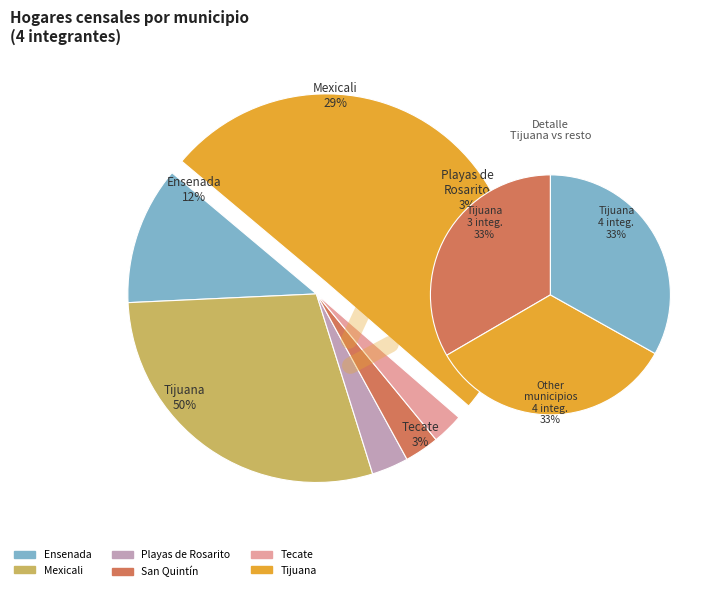

Which category has the biggest portion of the pie?

Tijuana